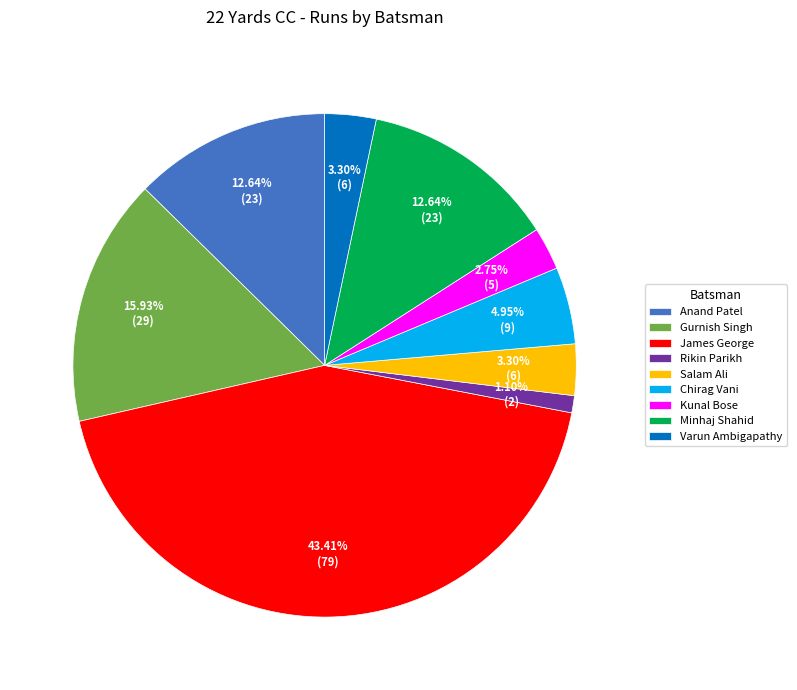

Is the sum of Minhaj Shahid and Rikin Parikh greater than half?

No